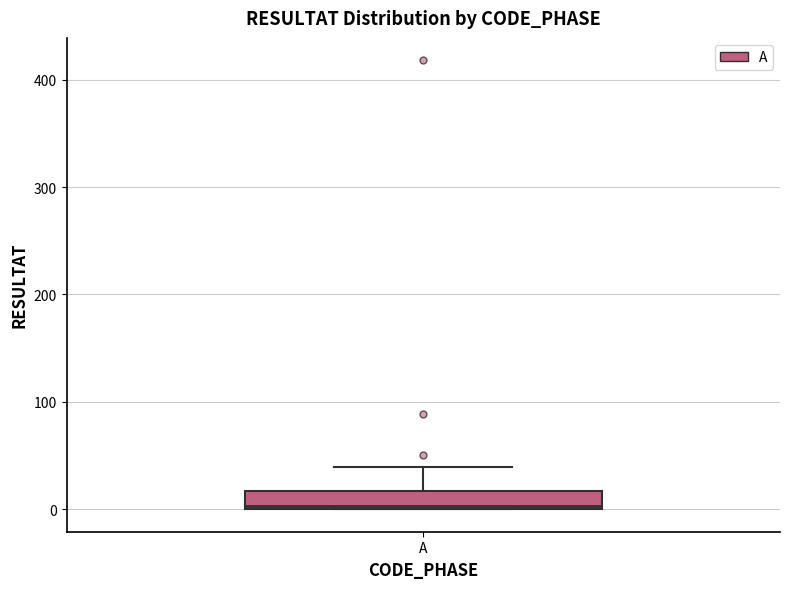

Transcribe this box plot: give where the median line is, the range the box spans, and where the two whiskers end, as read against the y-axis. The values are not printed on the chart, so give them approximately, as read against the axis.

median 0, box 0 to 20, whiskers 0 to 40